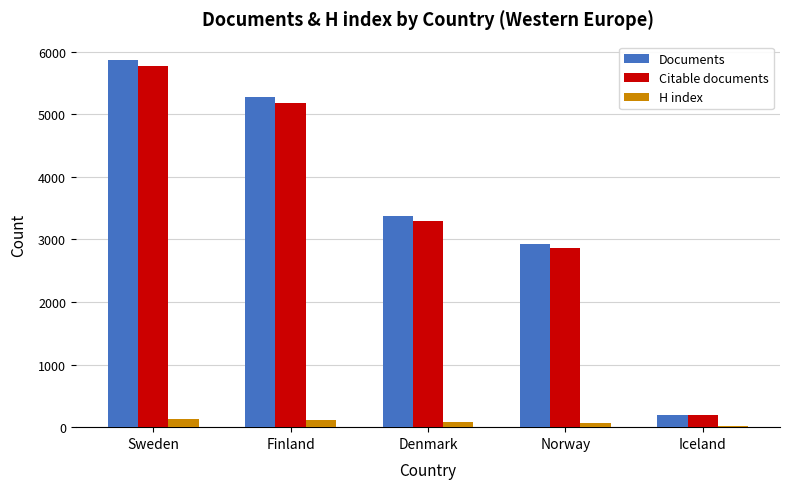

Is it true that Citable documents equals 1876 at Finland?

False